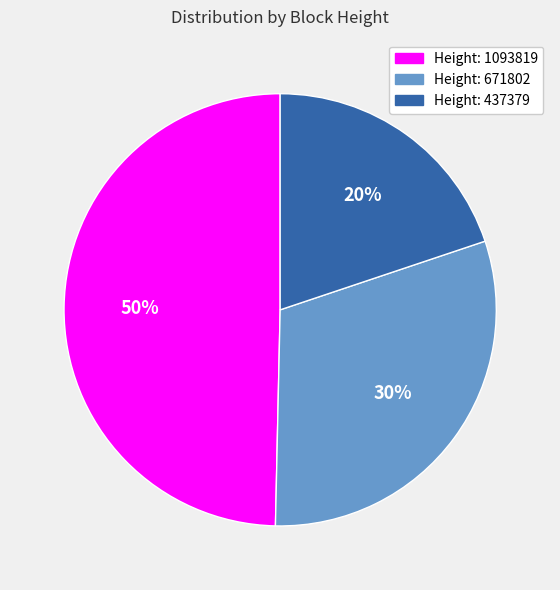

Rank the categories by value from highest to lowest.

Height: 1093819, Height: 671802, Height: 437379